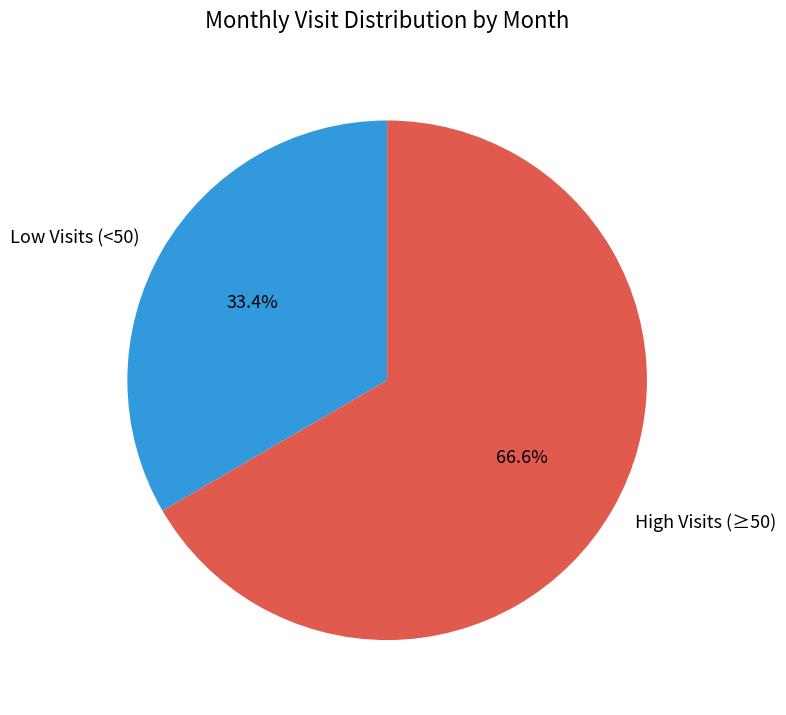

Approximately how many times larger is the value at Low Visits (<50) compared to High Visits (≥50)?

0.5